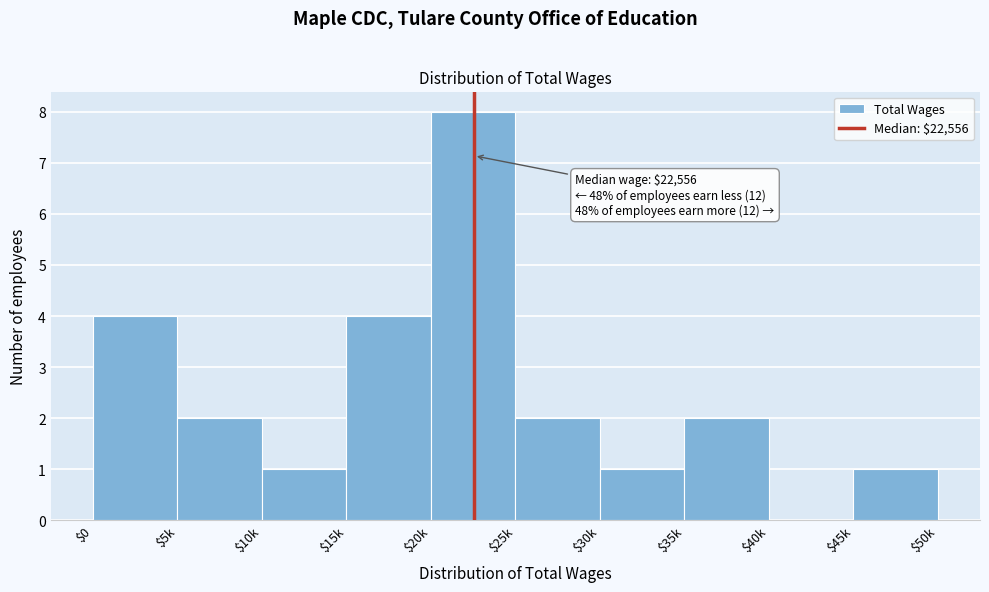

Which category has the highest value across all series?

$20k